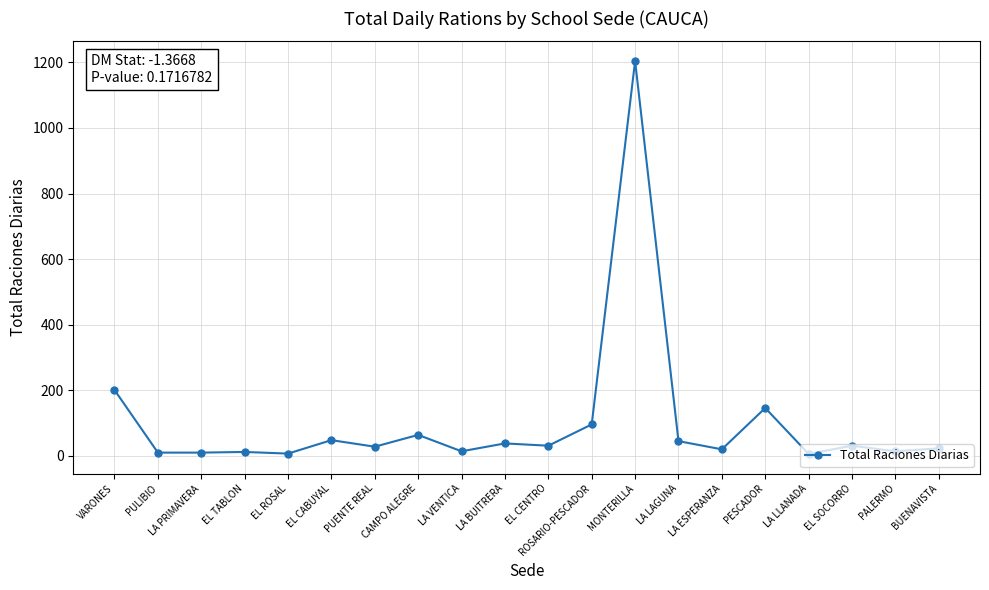

Count the number of data series in this chart.

1